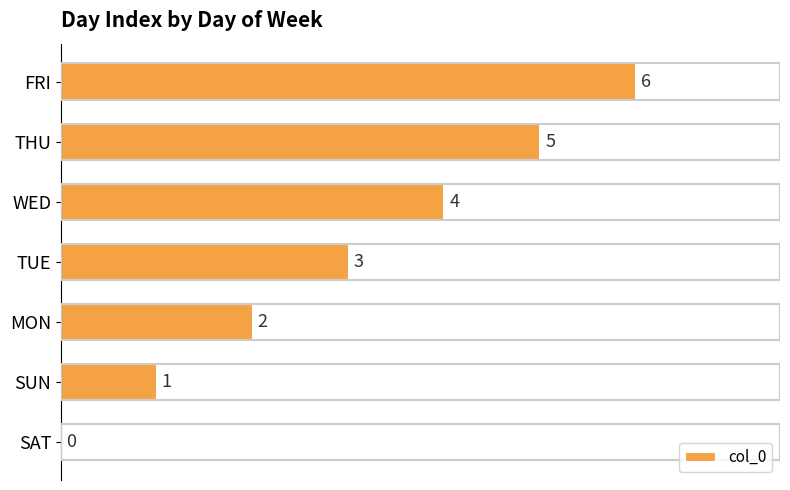

Does the chart contain stacked bars?

No